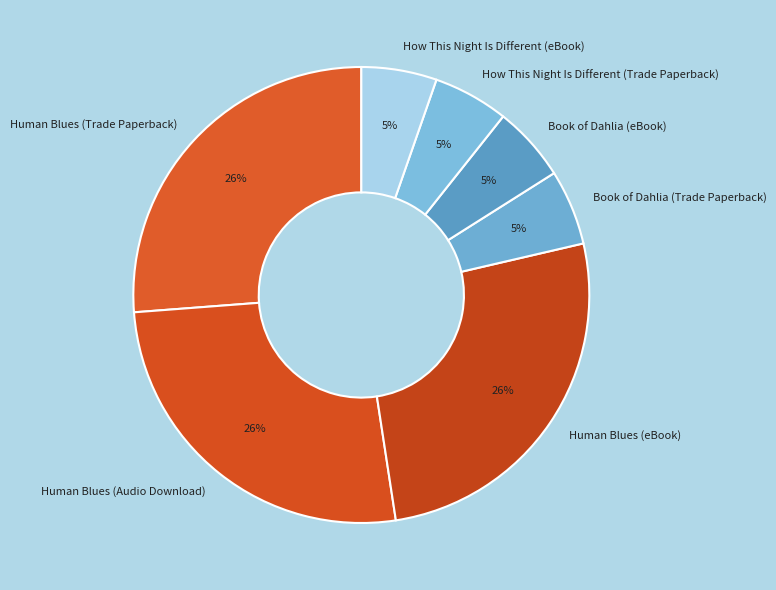

Do How This Night Is Different (Trade Paperback) and Human Blues (eBook) together represent more than half of the pie?

No